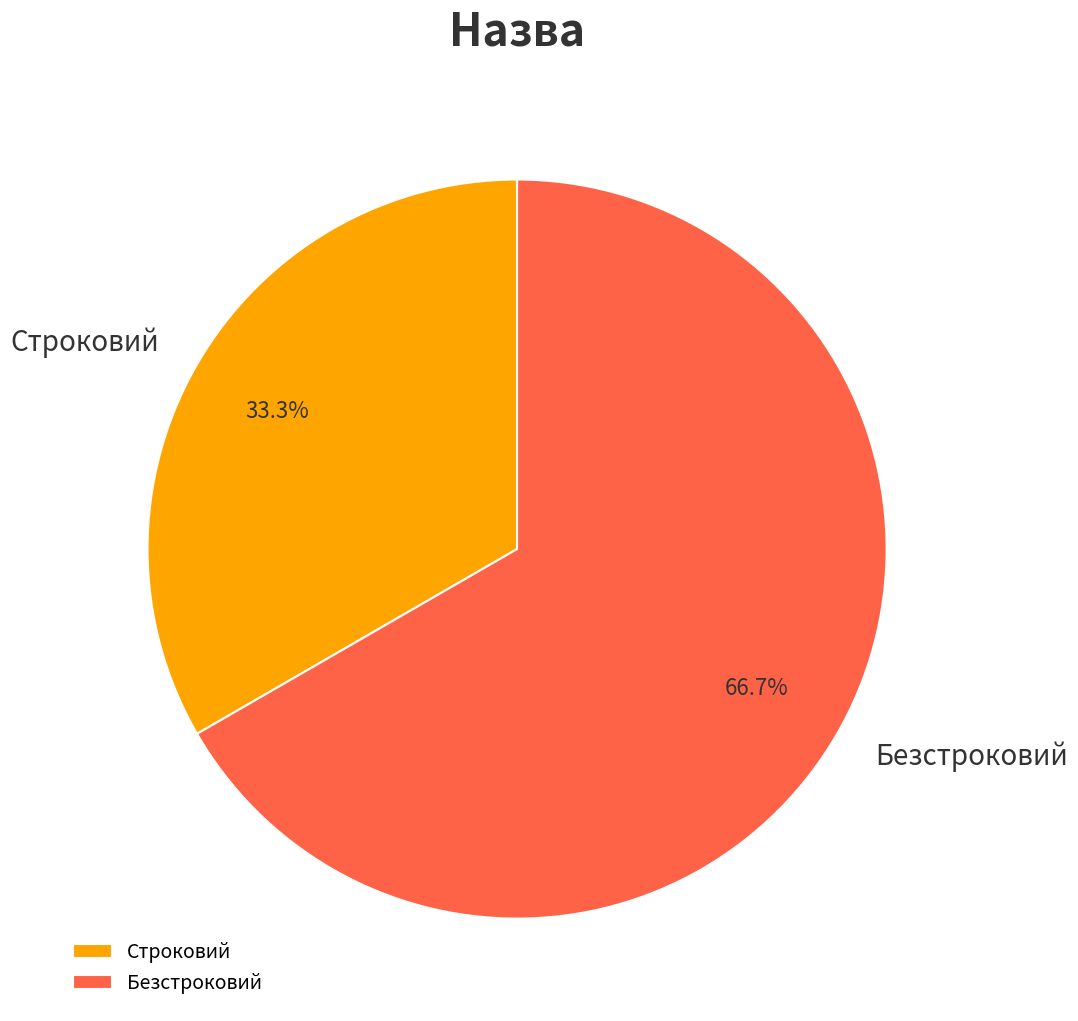

Is Строковий the majority of the pie?

No